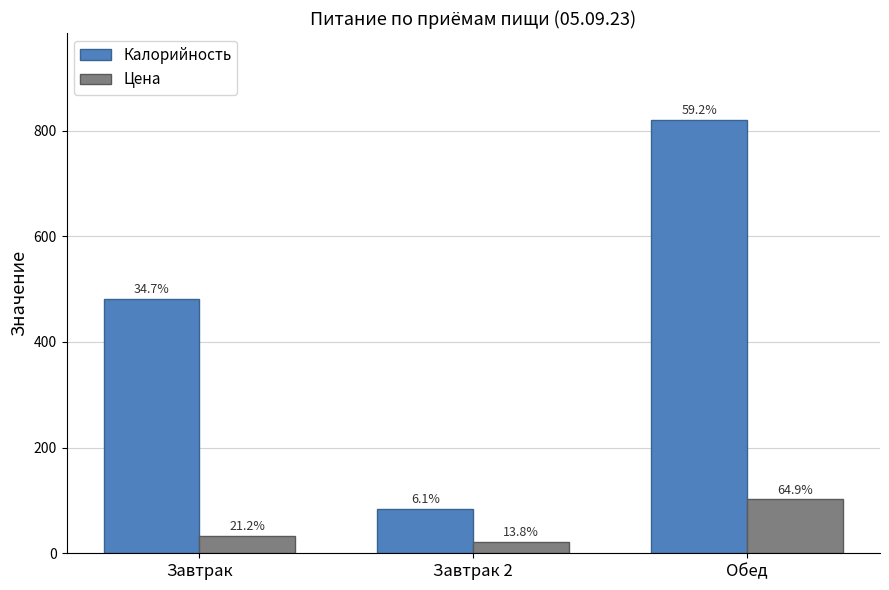

Where is Калорийность nearest to the value 452?

Завтрак